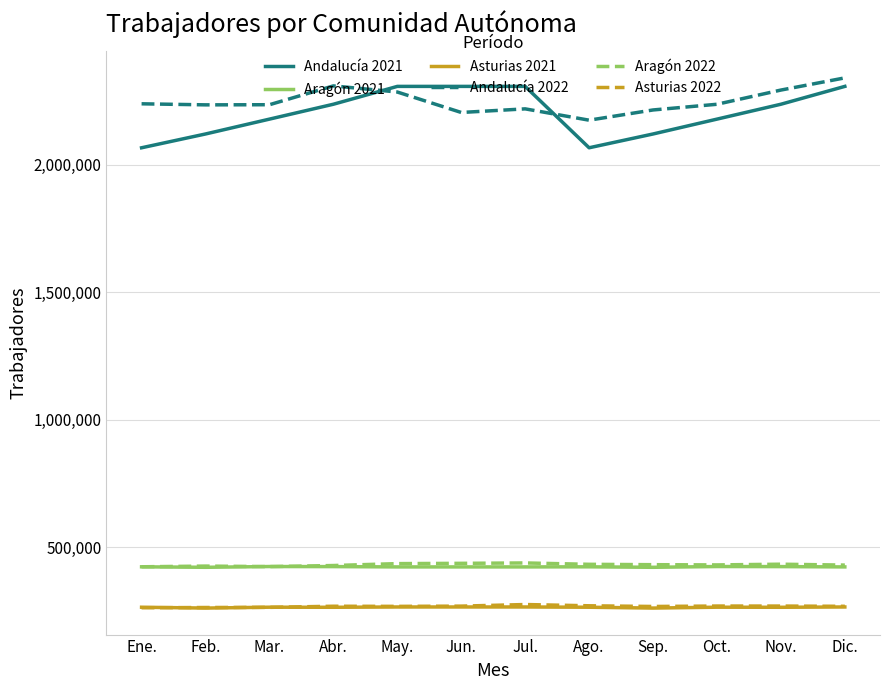

Does the chart have visible grid lines?

Yes